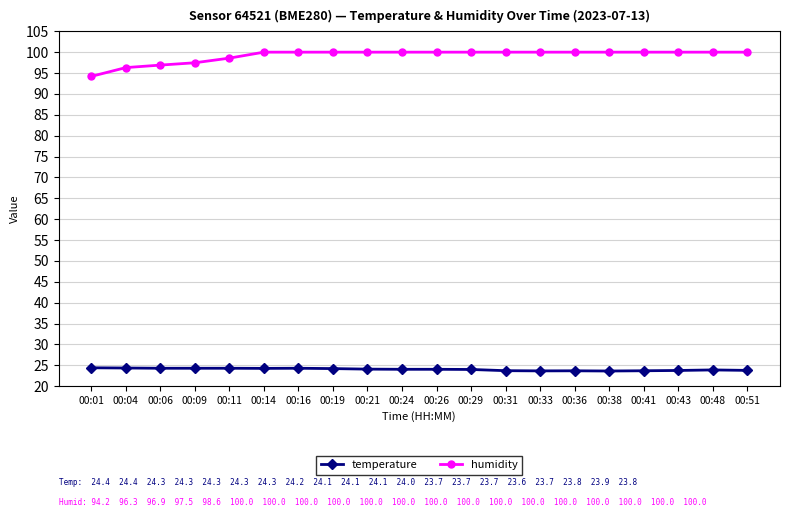

What is the minimum value for humidity?

94.2